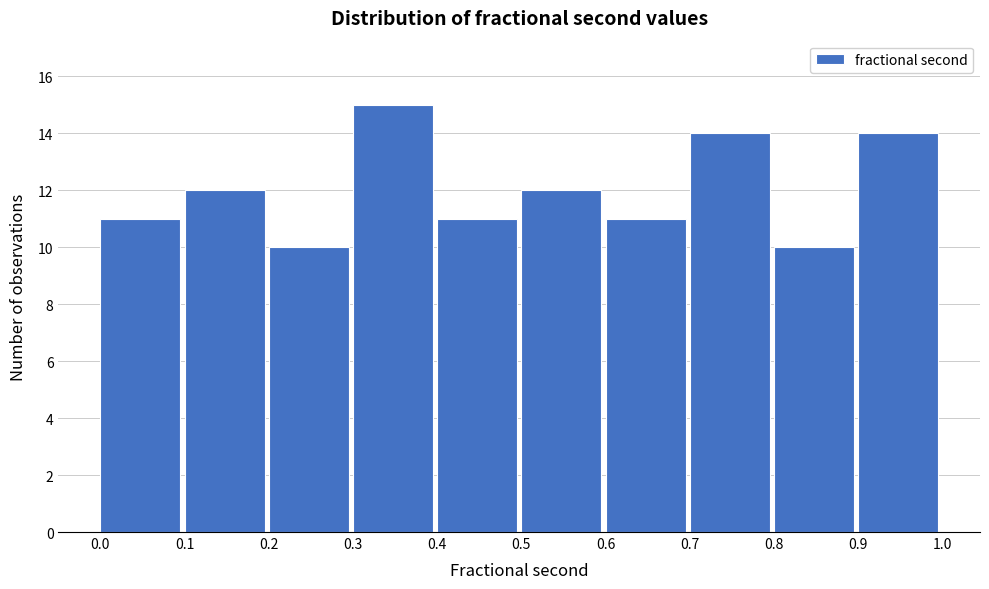

How tall is the bar that spans 0.1 to 0.2 on the x-axis? The values are not printed on the chart, so give them approximately, as read against the axis.

12